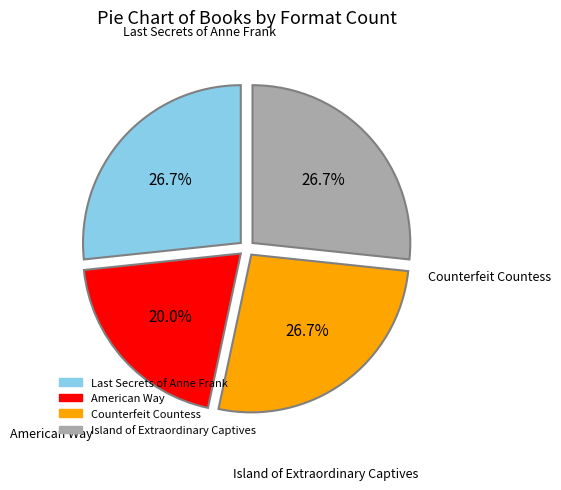

Which has a higher value, American Way or Counterfeit Countess?

Counterfeit Countess